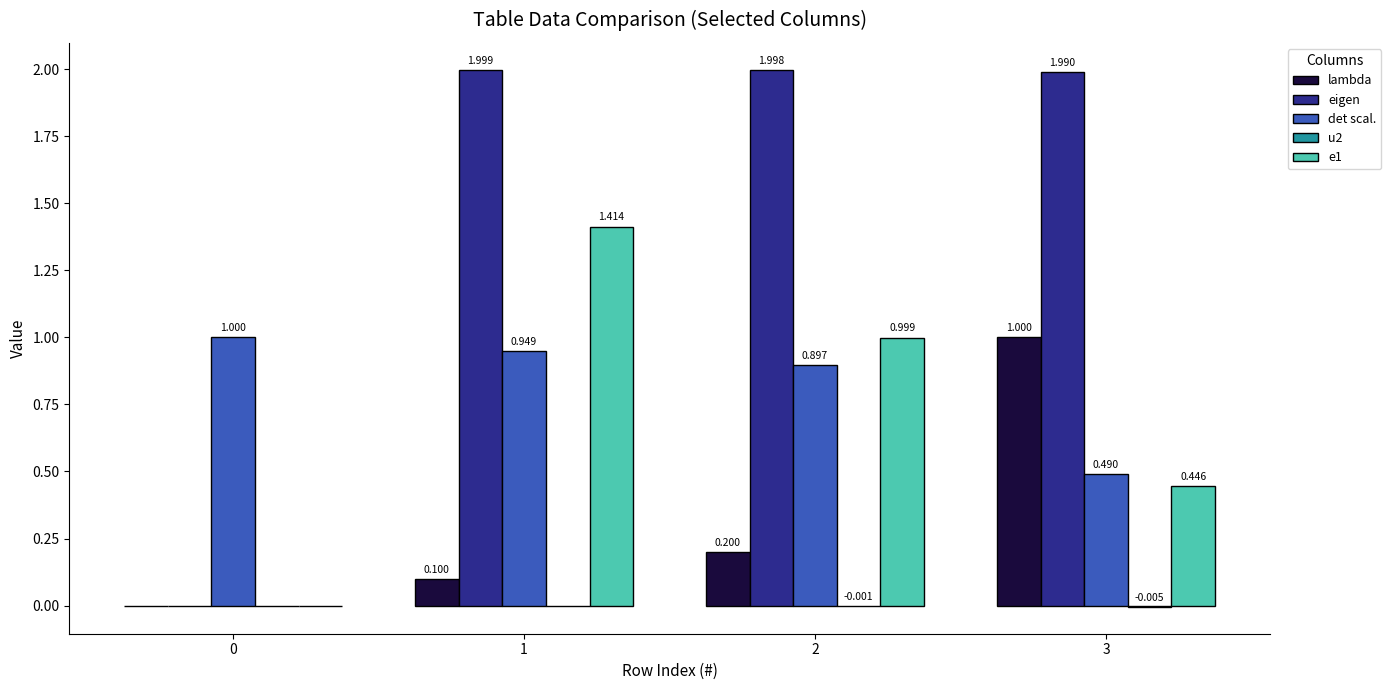

Are the bars horizontal?

No